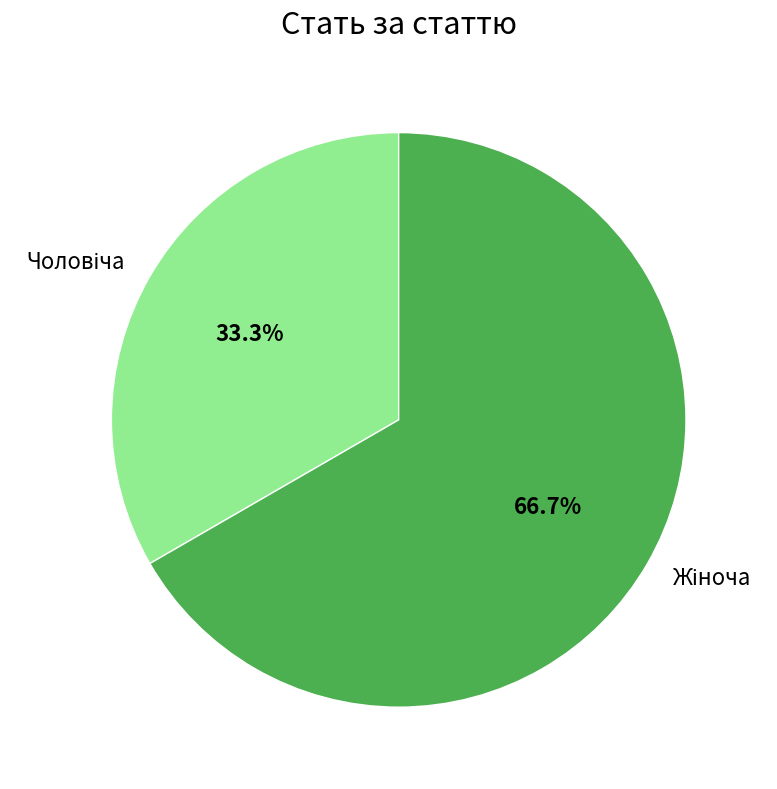

Does any single category account for the majority?

Yes